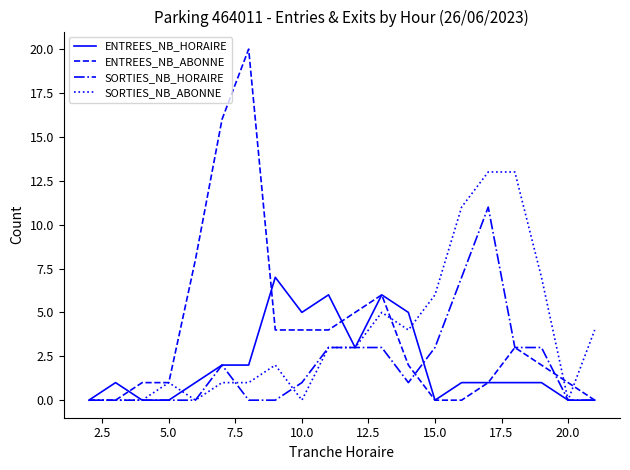

Which series has the widest spread of values?

ENTREES_NB_ABONNE